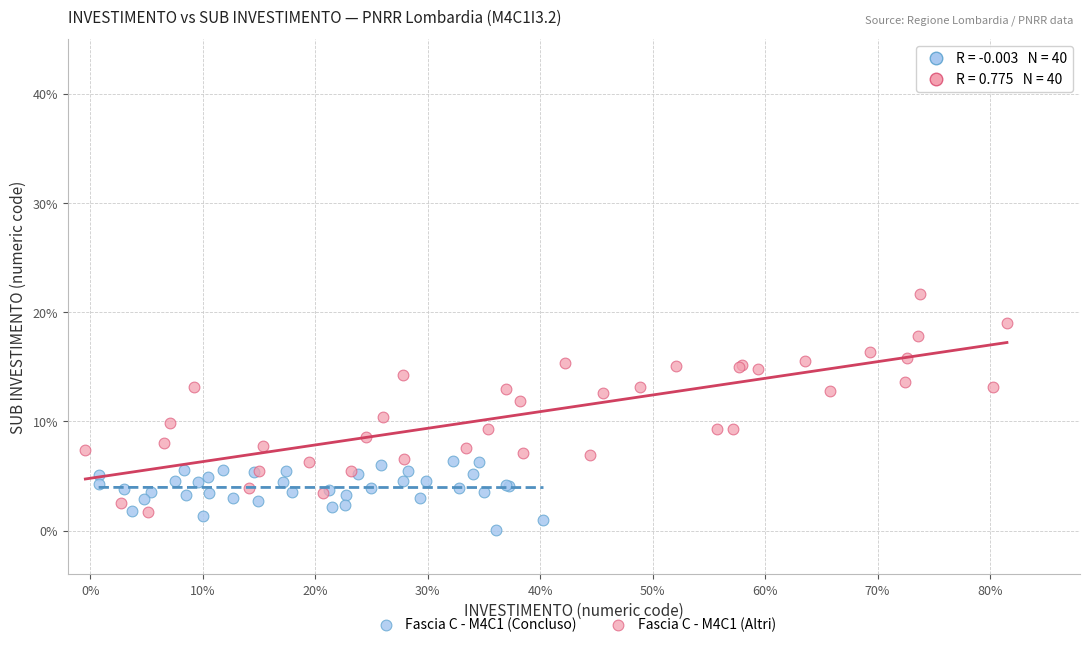

What are all the series names shown in the legend?

Fascia C - M4C1 (Concluso), Fascia C - M4C1 (Altri)